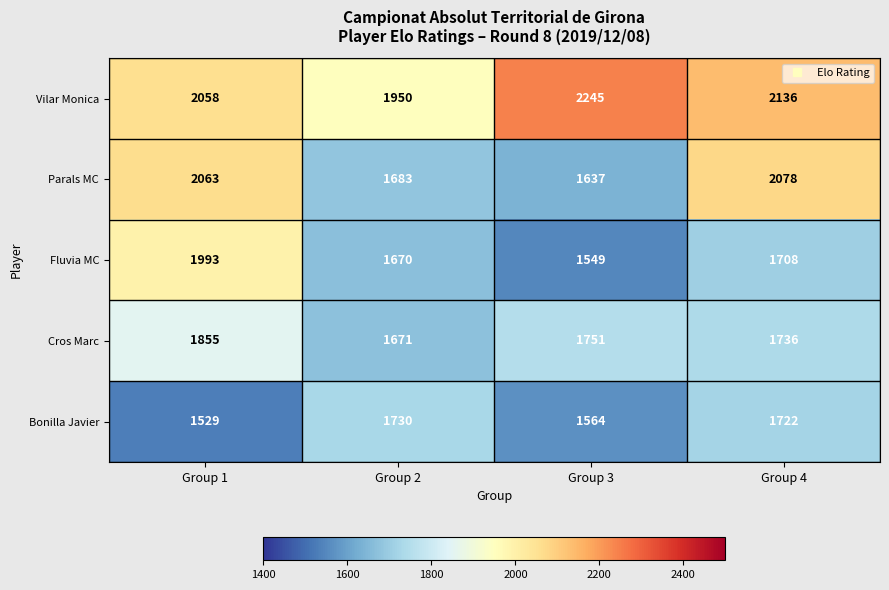

Is the value of Vilar Monica at Group 4 greater than the value of Cros Marc at Group 2?

Yes